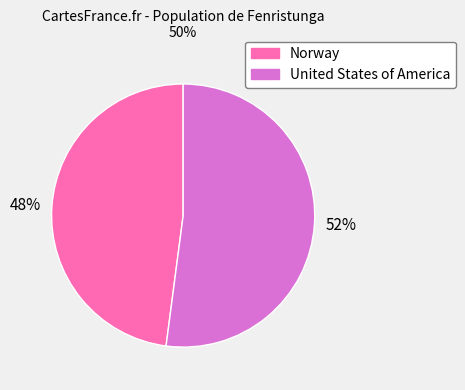

Approximately how many times larger is the value at Norway compared to United States of America?

0.9